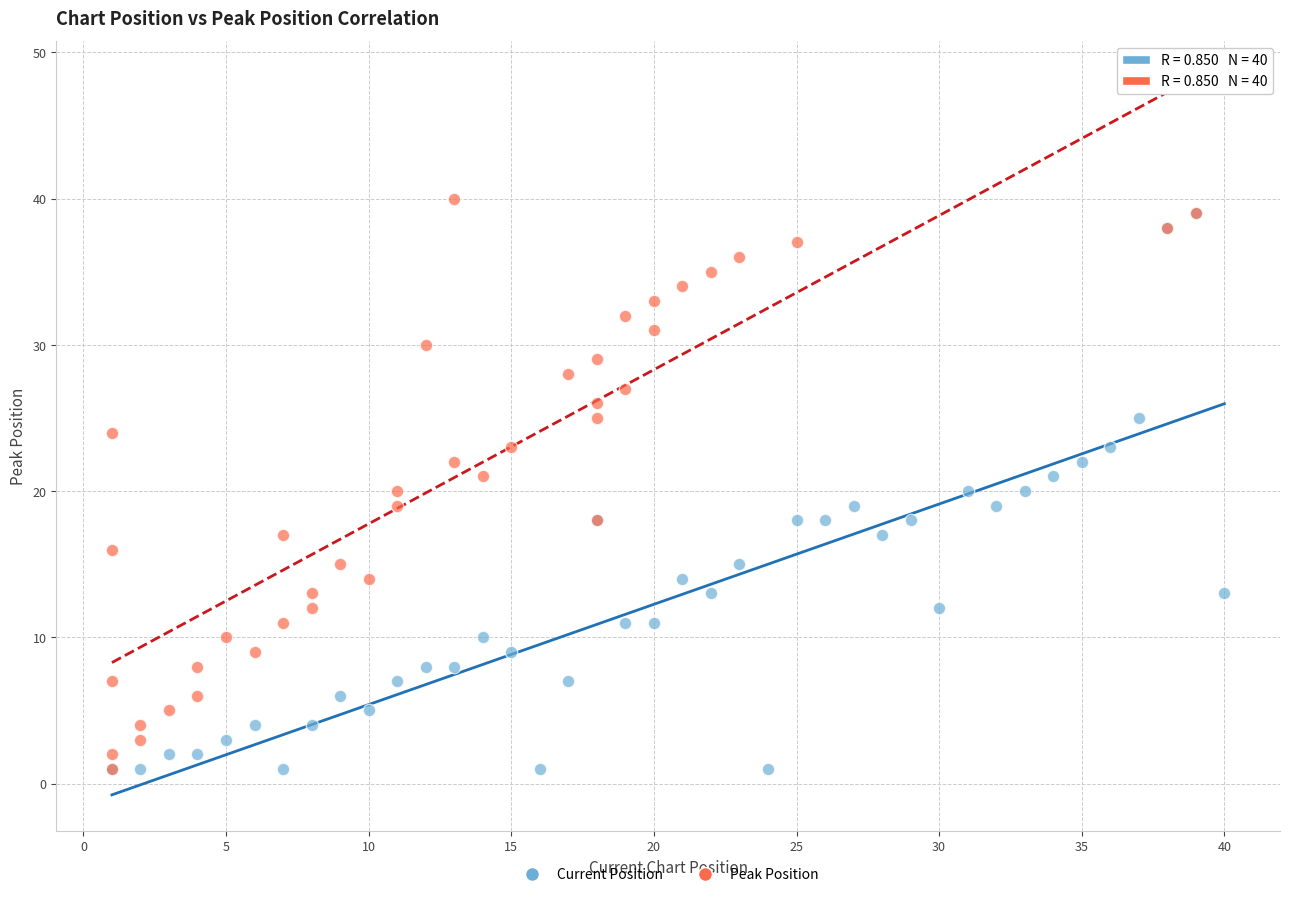

Which series has the widest spread of Y values?

Peak Position